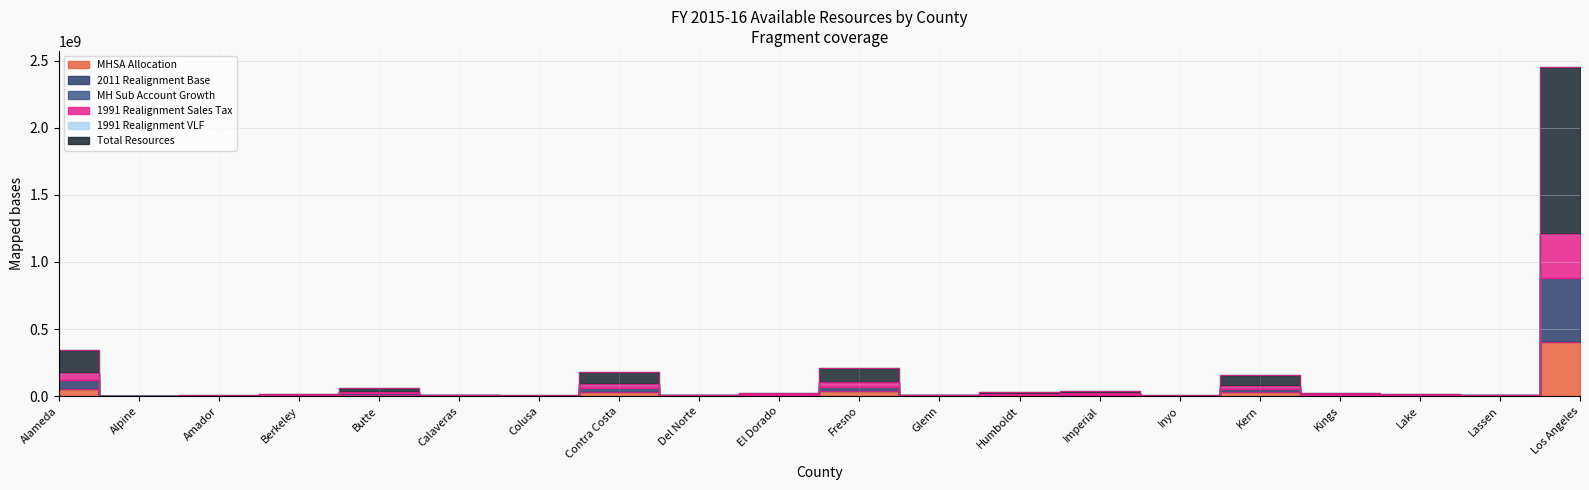

The value of 1991 Realignment Sales Tax at Fresno is 207418664.8. True or false?

True